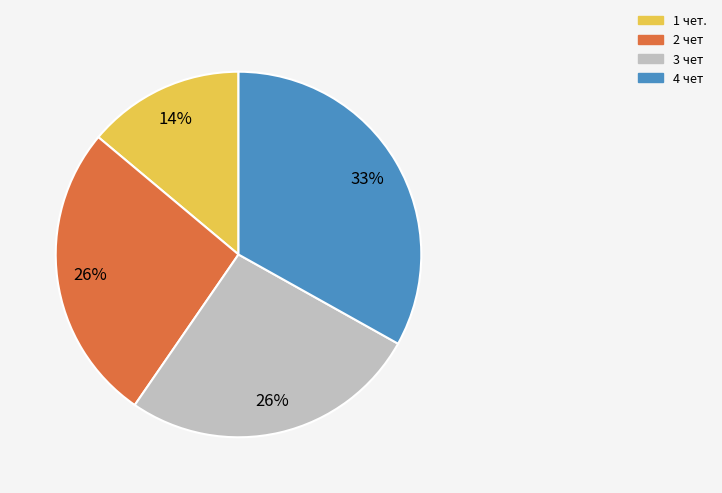

Is 3 чет the majority of the pie?

No